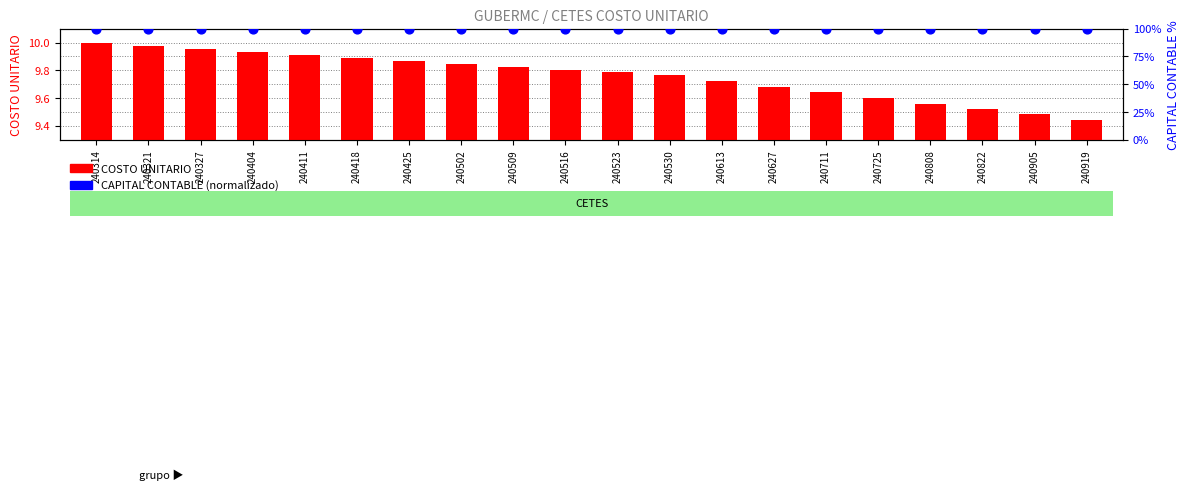

At which category is the sum across all series the highest?

240314